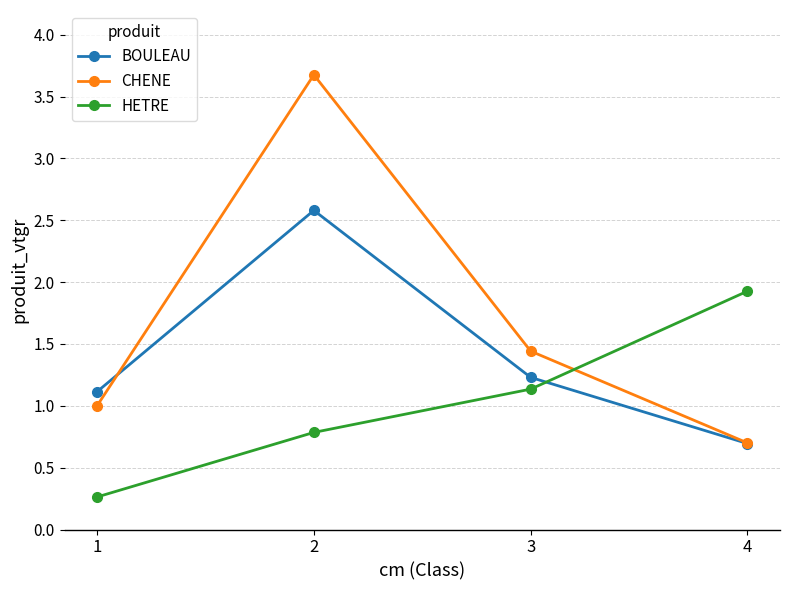

What is the difference between the maximum and minimum values in the BOULEAU series?

1.9